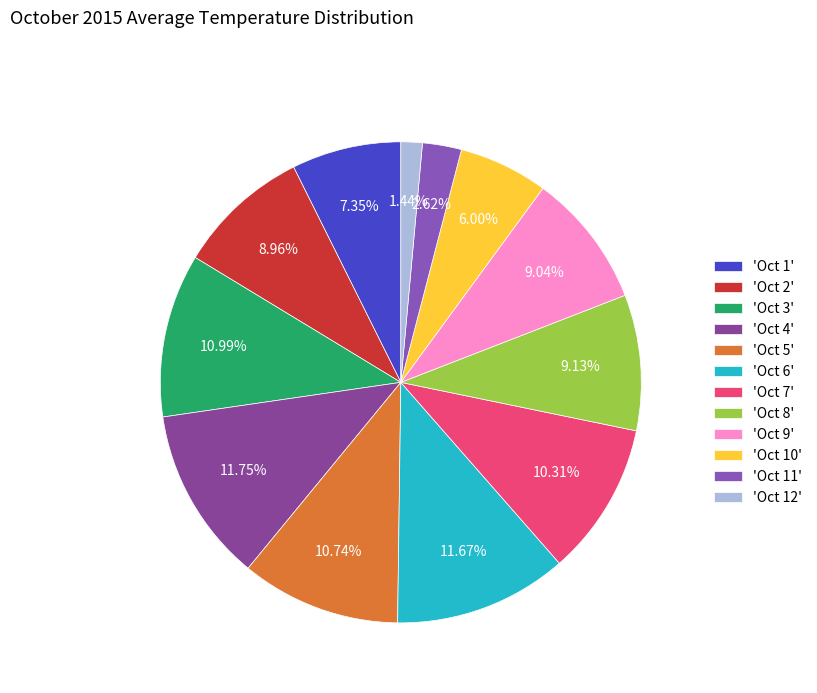

Rank the categories by value from lowest to highest.

Oct 12, Oct 11, Oct 10, Oct 1, Oct 2, Oct 9, Oct 8, Oct 7, Oct 5, Oct 3, Oct 6, Oct 4